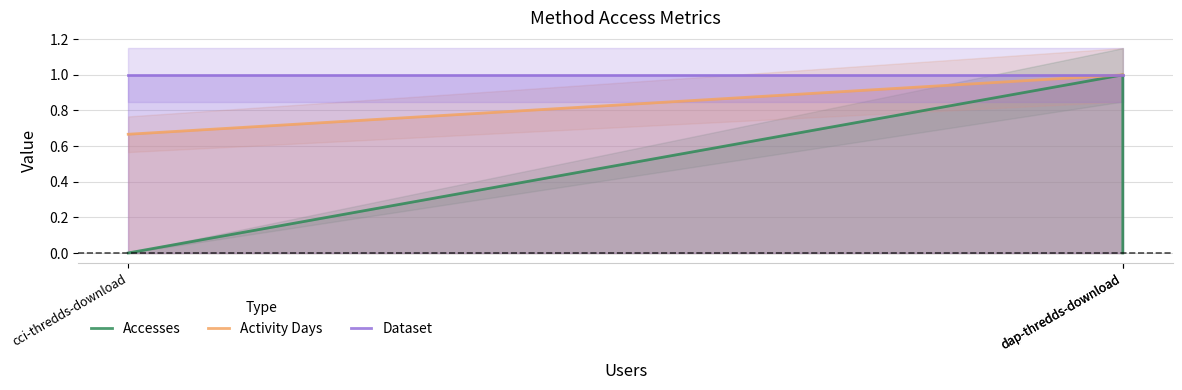

Is it true that Activity Days equals 0.7 at cci-thredds-download?

True